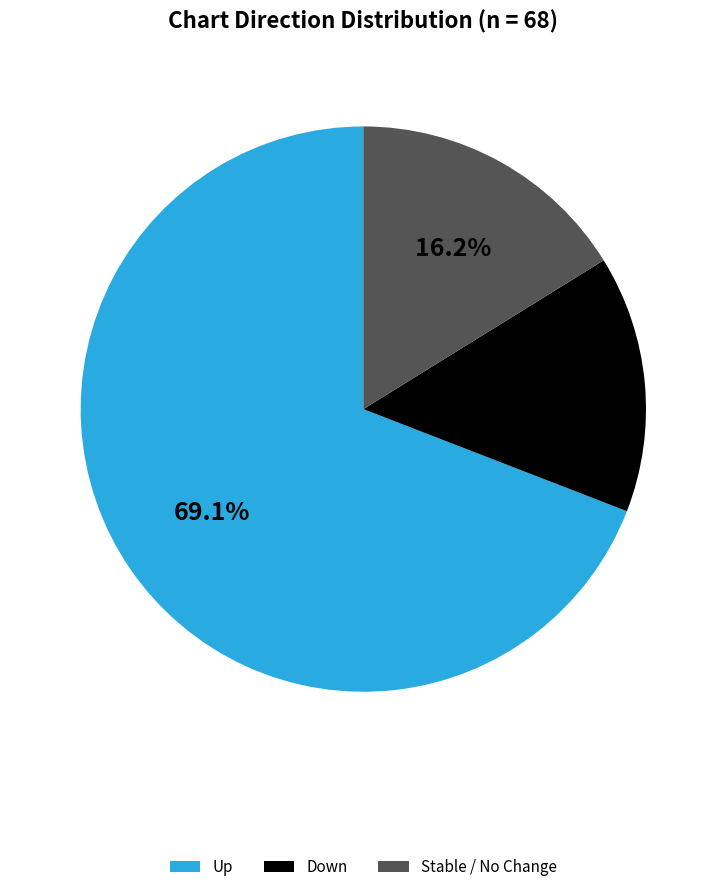

What is the majority slice?

Up